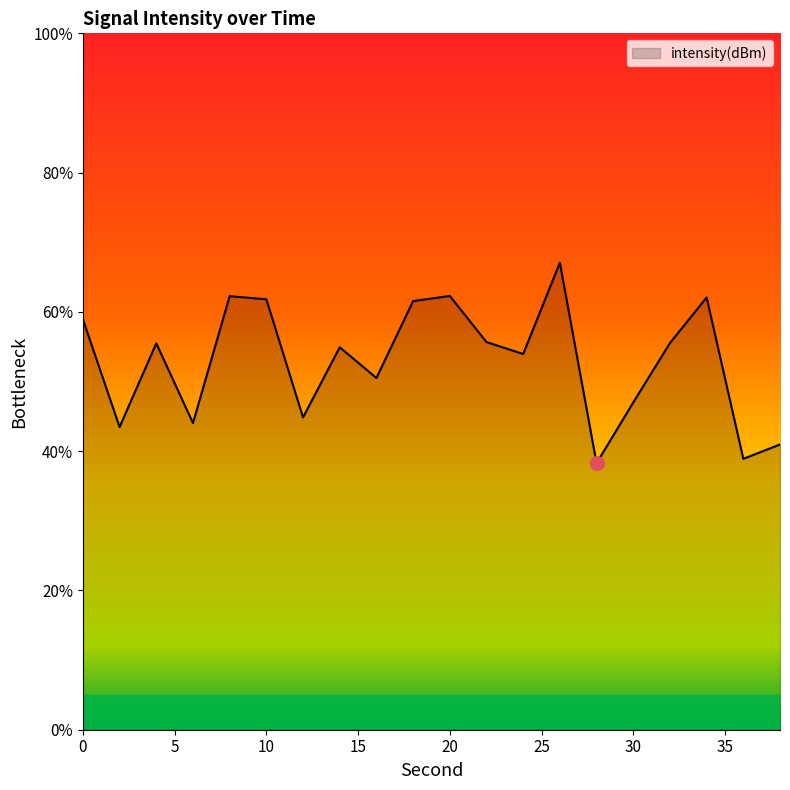

How many lines are shown in the chart?

1